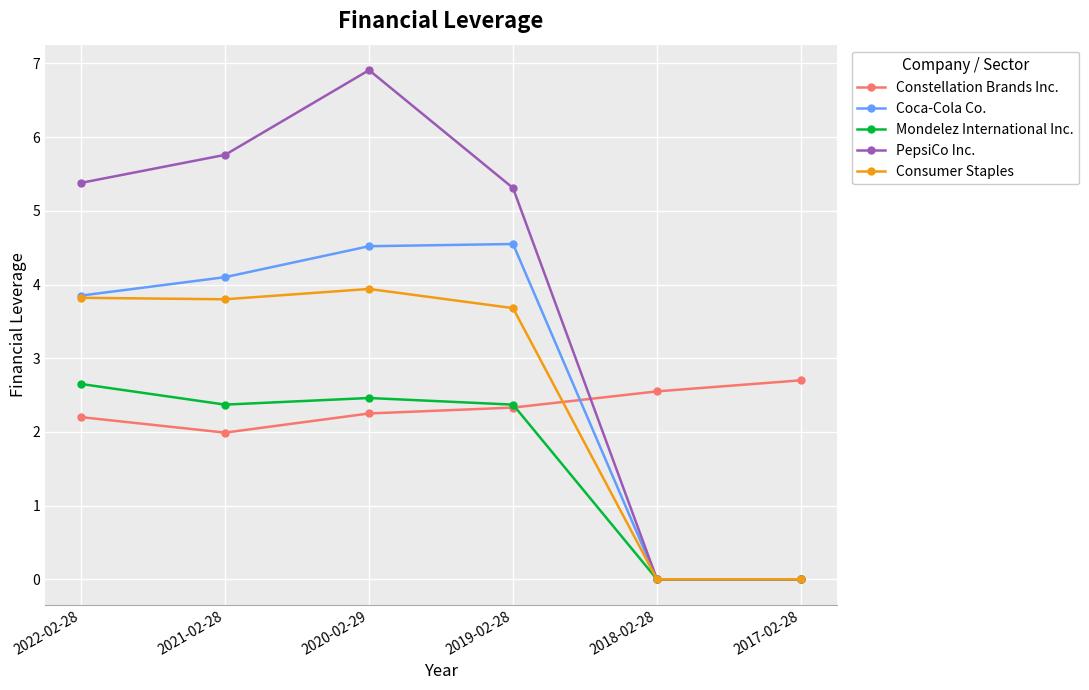

In PepsiCo Inc., how many points are higher than both neighbors (excluding endpoints)?

1